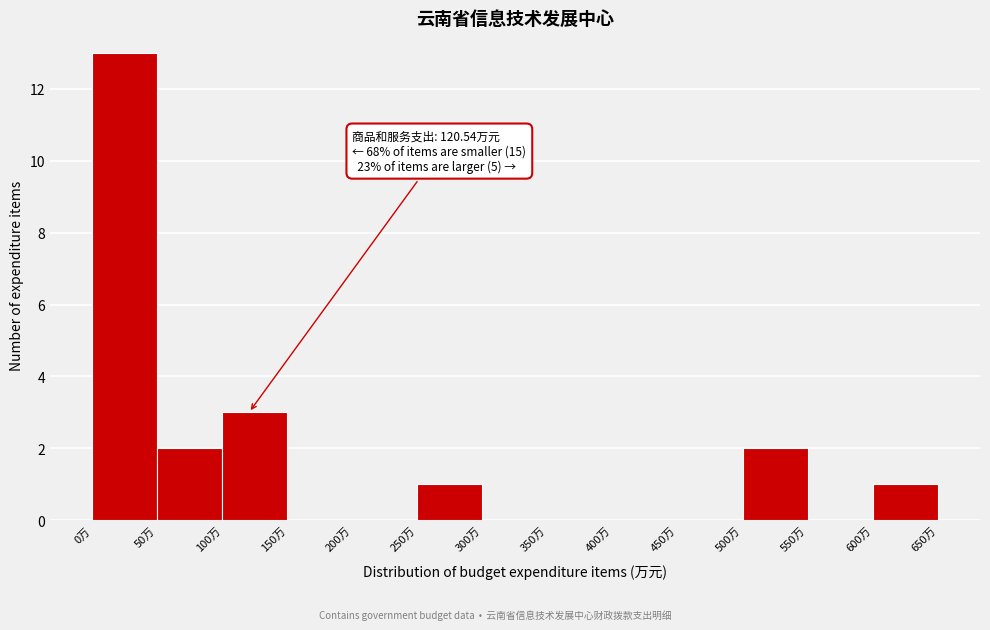

Which range on the x-axis has the tallest bar?

0 to 50